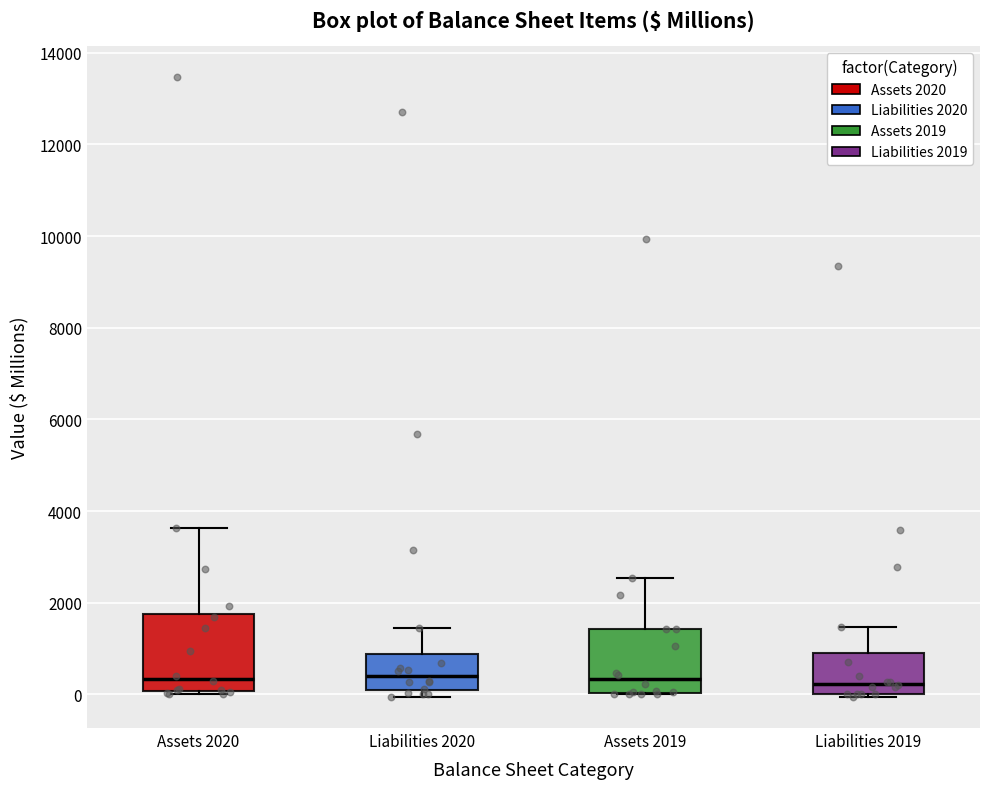

Where does the upper whisker of the box for Assets 2019 end on the y-axis? The values are not printed on the chart, so give them approximately, as read against the axis.

2600